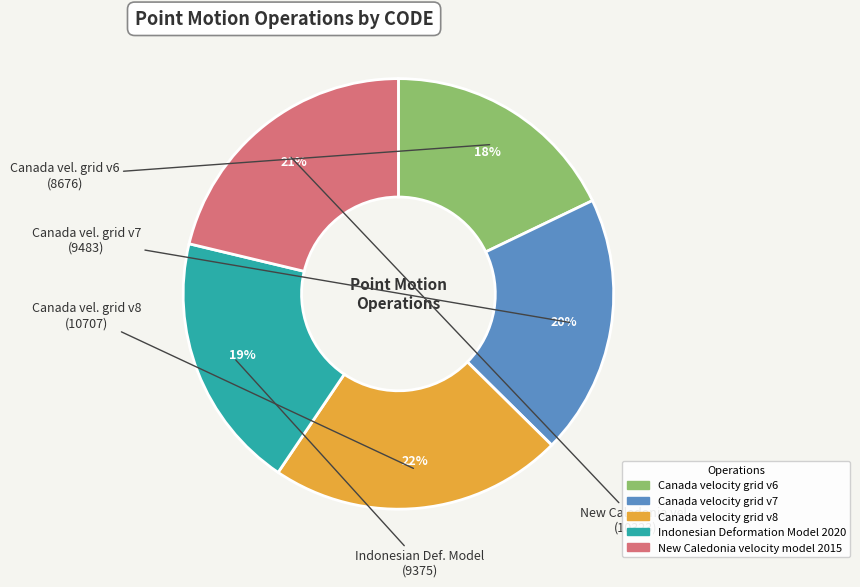

Which category has the biggest portion of the pie?

Canada velocity grid v8